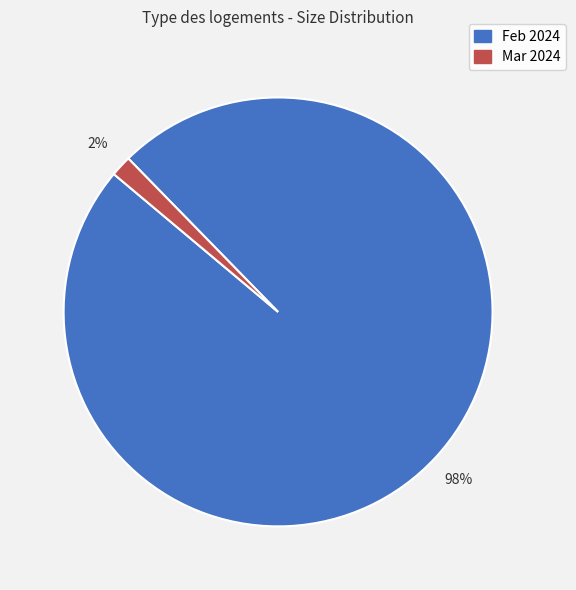

What is the smallest slice in the pie chart?

Mar 2024